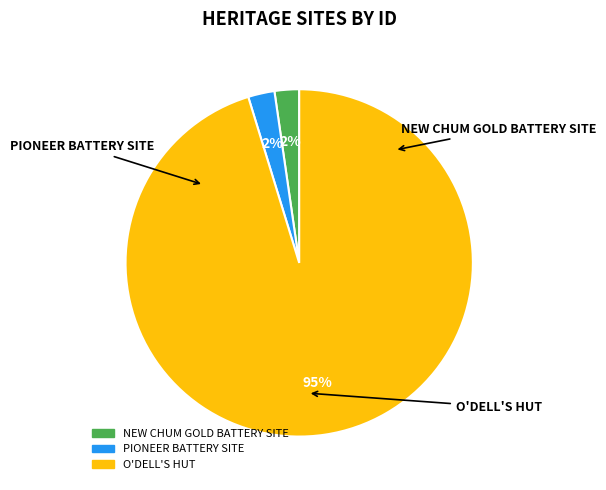

To the nearest percent, what portion does NEW CHUM GOLD BATTERY SITE represent?

2%